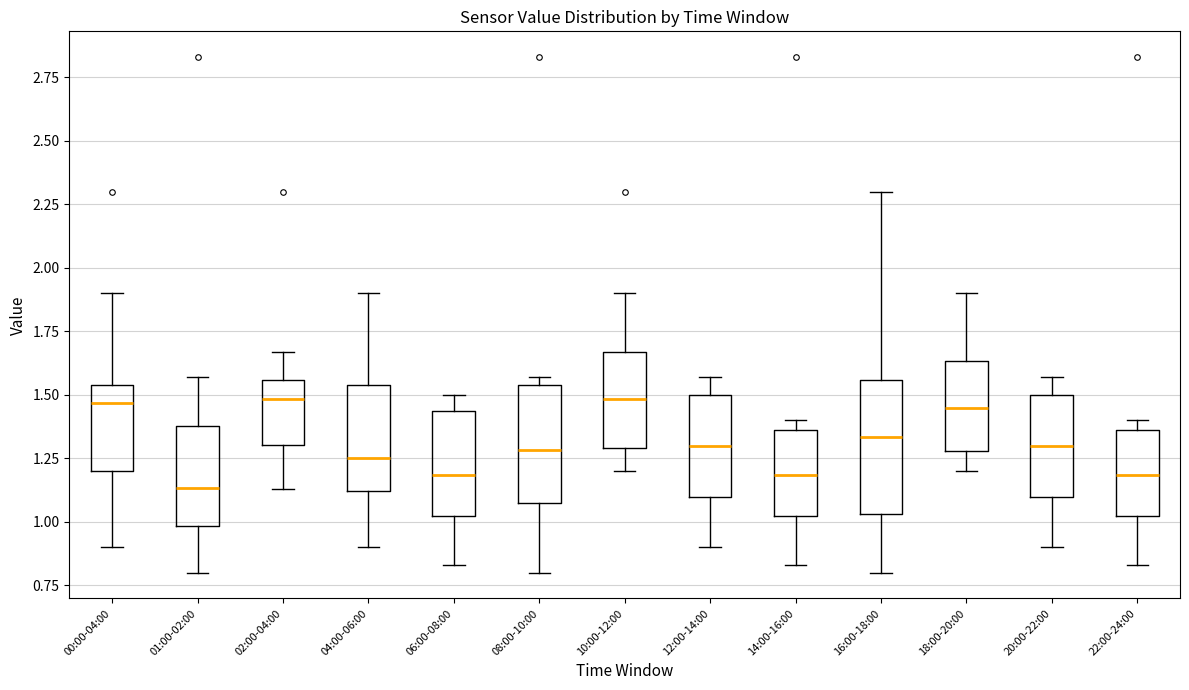

Comparing the boxes themselves (not the whiskers), which one is the tallest?

16:00-18:00